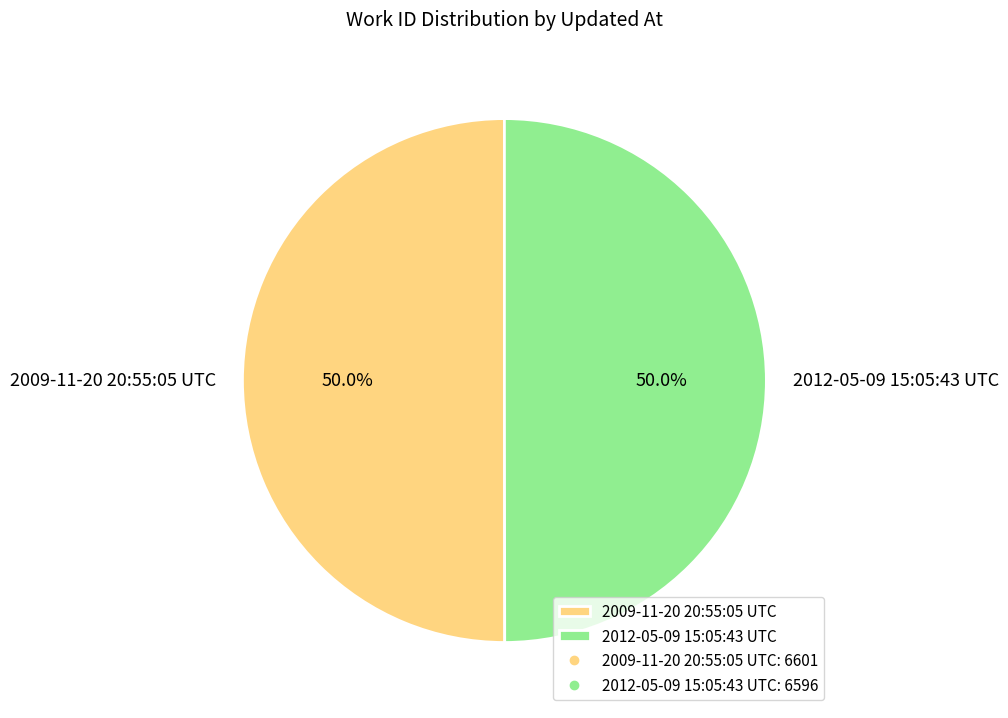

Combined, do 2012-05-09 15:05:43 UTC and 2009-11-20 20:55:05 UTC account for over 50%?

Yes